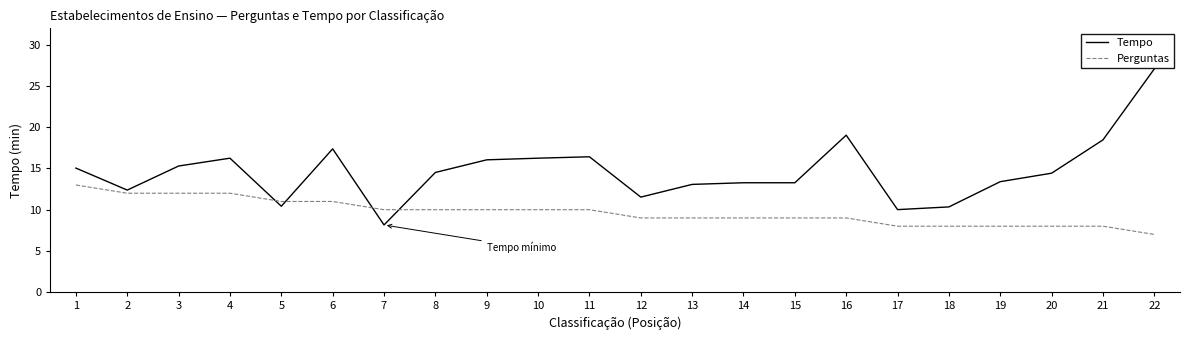

What is the minimum value shown in the chart?

7.0